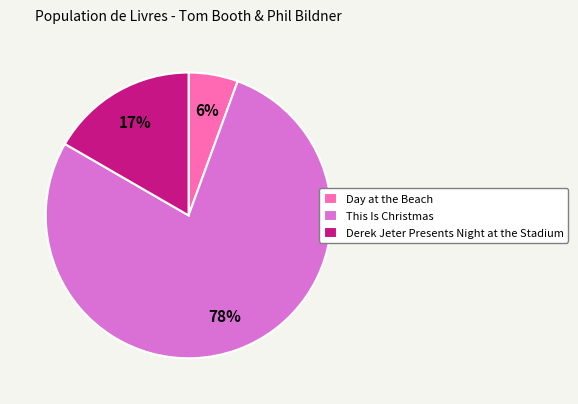

Which slice is the largest?

This Is Christmas